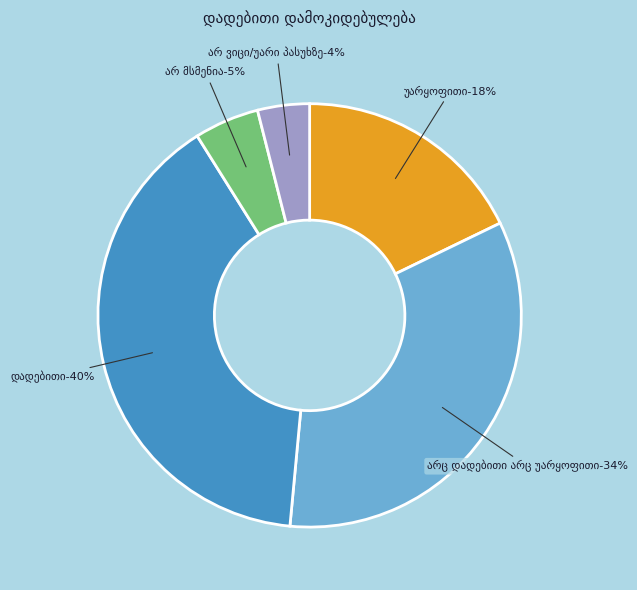

To the nearest percent, what portion does არ მსმენია represent?

5%